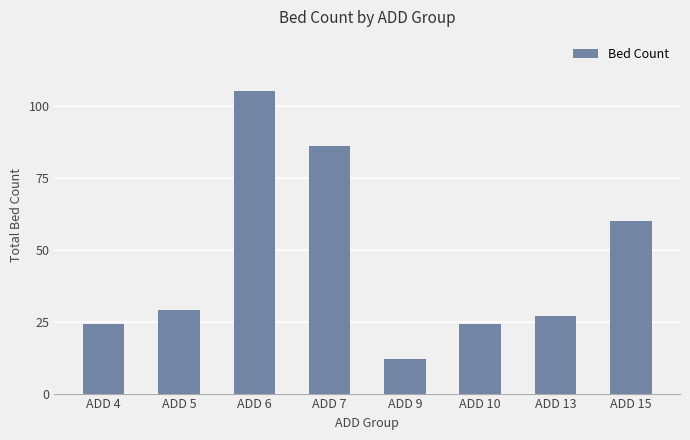

What is the ratio of the value at ADD 4 to the value at ADD 10?

1.0